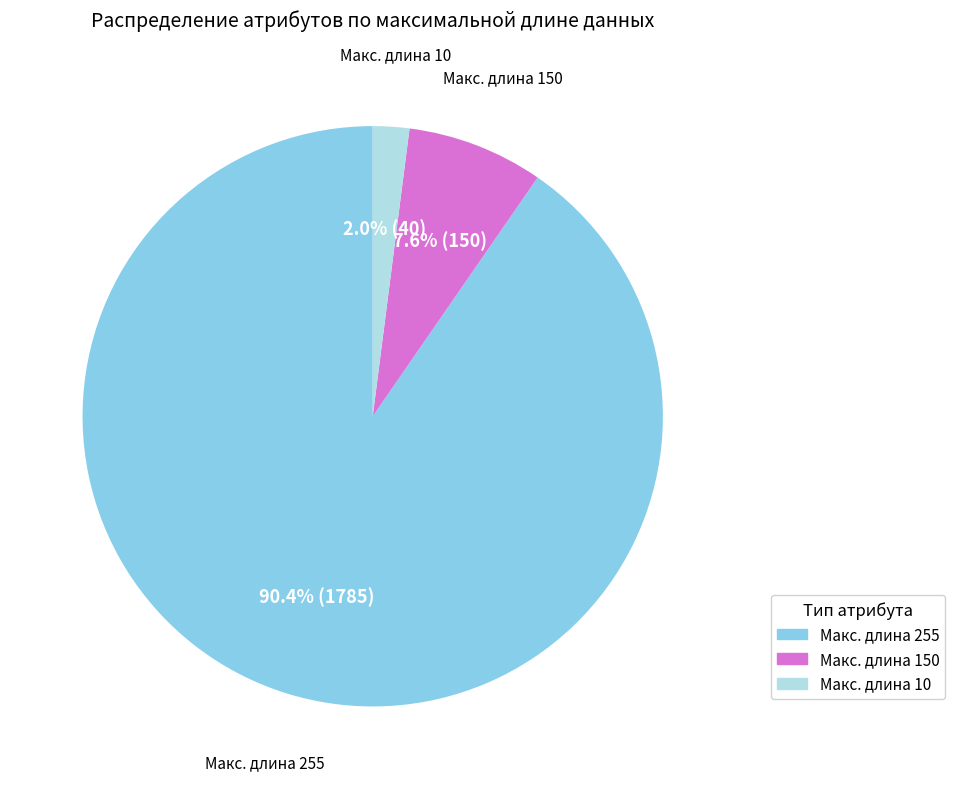

Is there any slice that represents more than half of the pie?

Yes